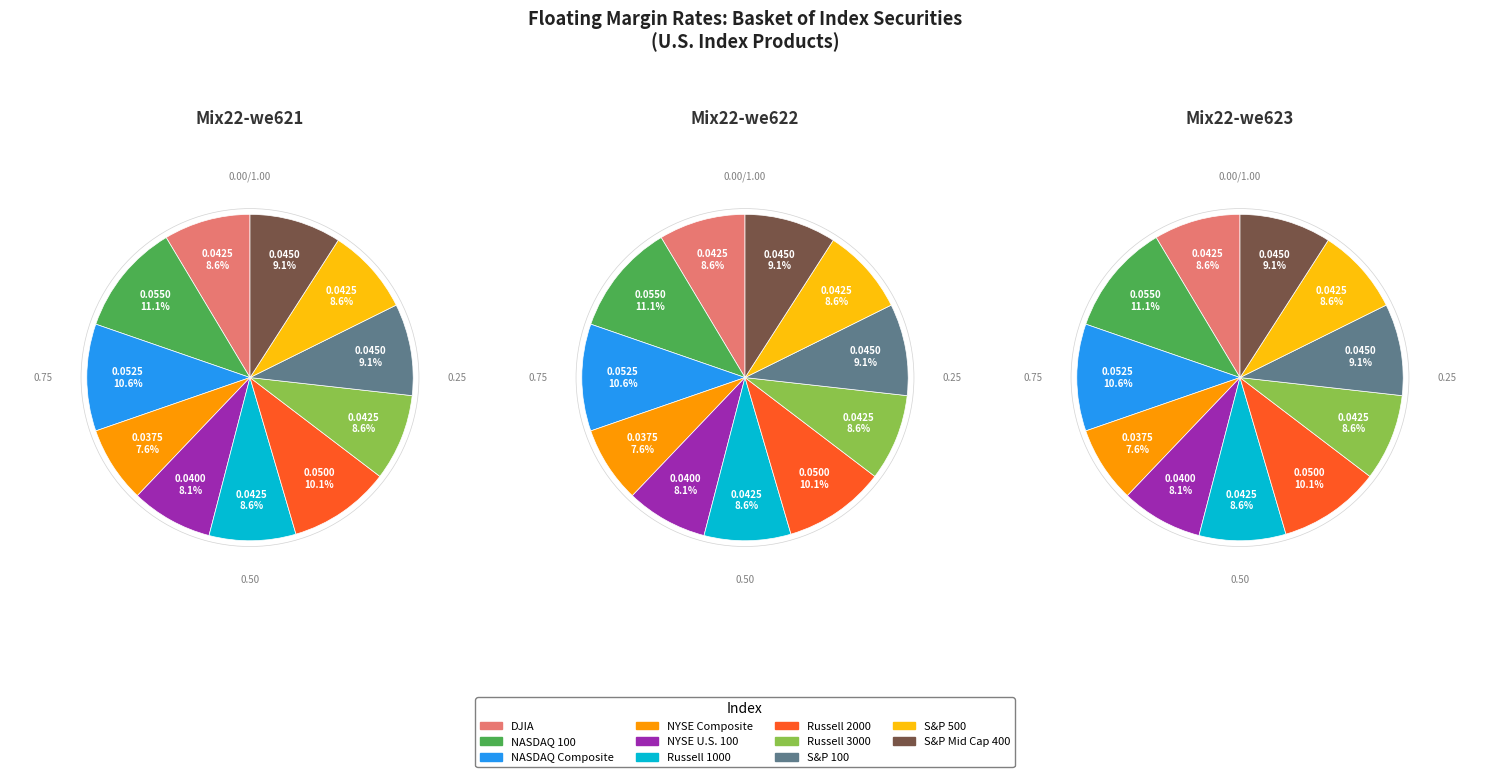

Which slice is the smallest?

NYSE Composite